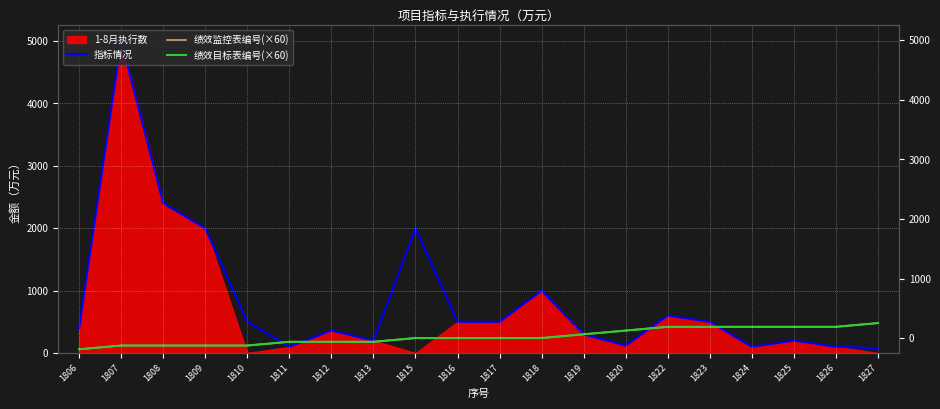

True or false: 指标情况 has a value of 111.6 at 1813.

False